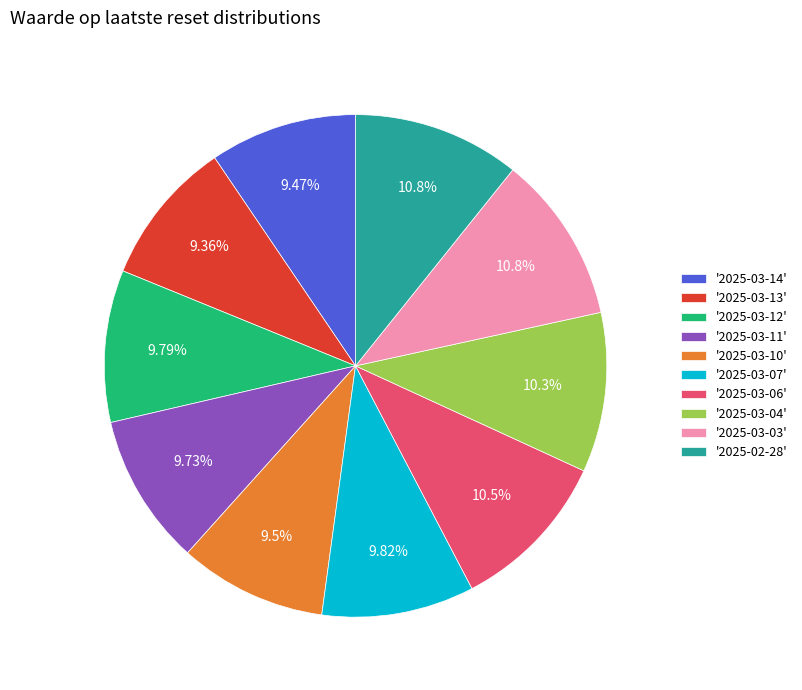

Which has a higher value, '2025-03-13' or '2025-02-28'?

'2025-02-28'